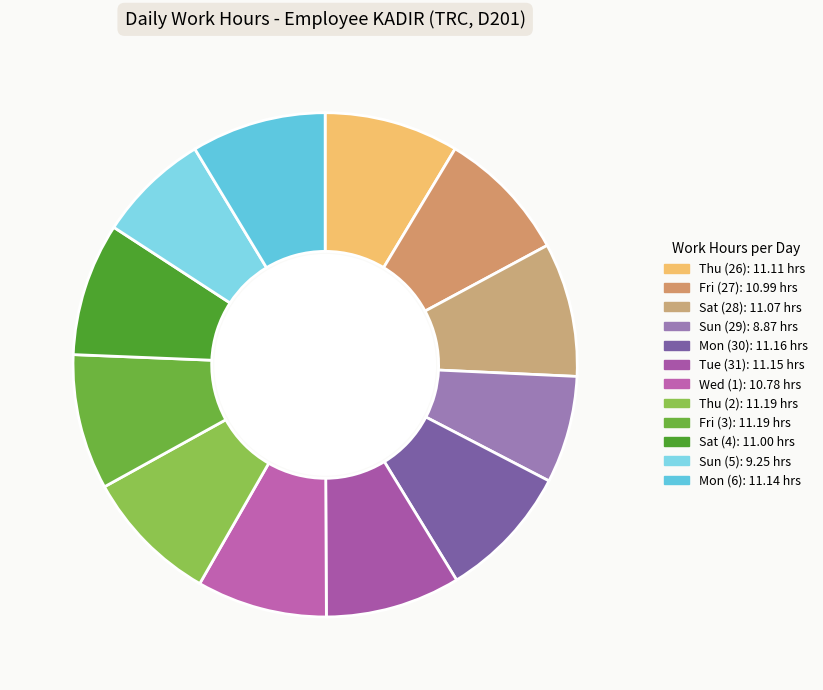

Is there a majority slice in this chart?

No